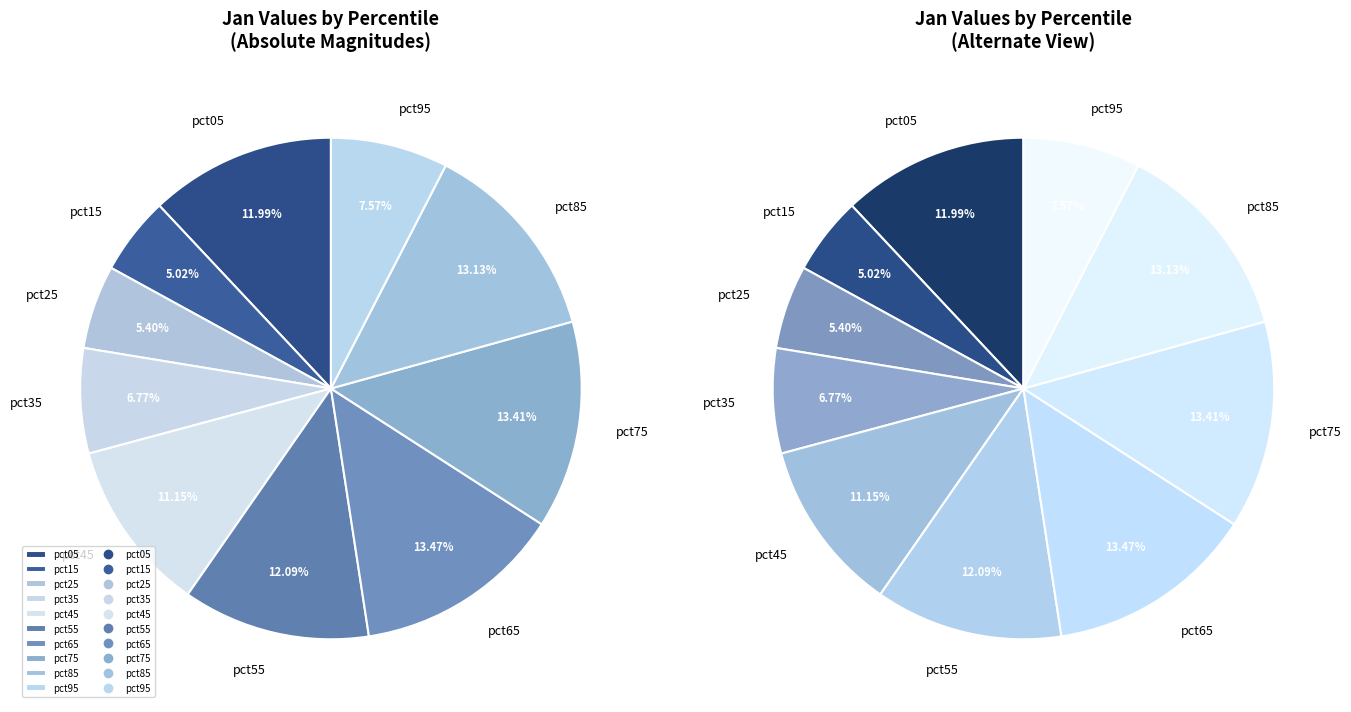

Which category has the biggest portion of the pie?

pct65